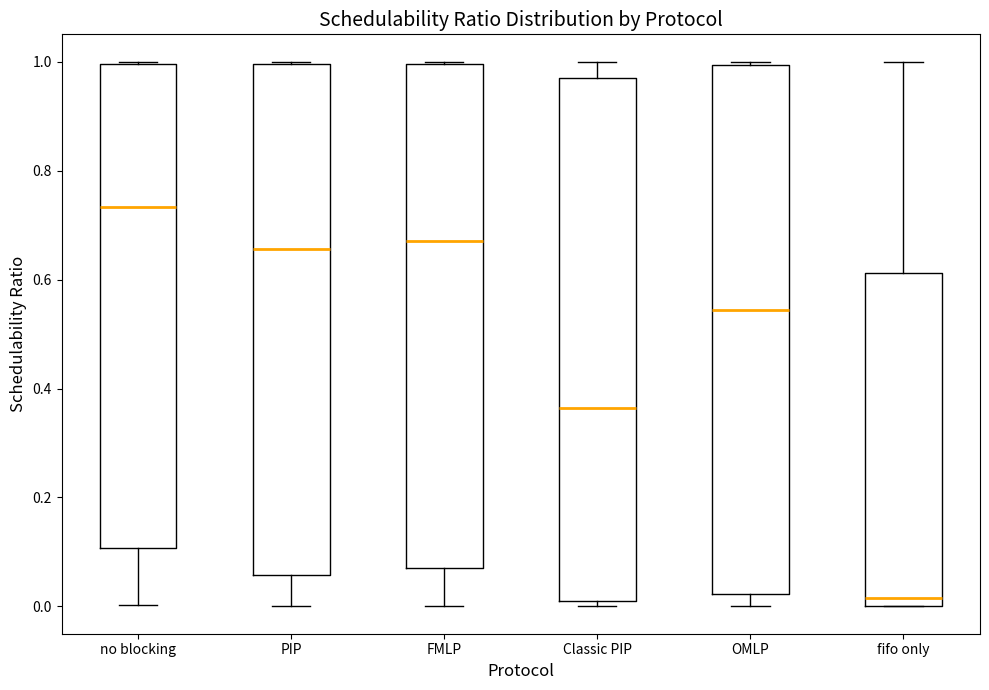

Reading left to right, transcribe this box plot: for each box, give where its median line is, the range the box spans, and where its two whiskers end, as read against the y-axis. The values are not printed on the chart, so give them approximately, as read against the axis.

no blocking: median 0.74, box 0.10 to 1.00, whiskers 0.00 to 1.00
PIP: median 0.66, box 0.06 to 1.00, whiskers 0.00 to 1.00
FMLP: median 0.68, box 0.08 to 1.00, whiskers 0.00 to 1.00
Classic PIP: median 0.36, box 0.02 to 0.96, whiskers 0.00 to 1.00
OMLP: median 0.54, box 0.02 to 1.00, whiskers 0.00 to 1.00 (just above the box's upper edge)
fifo only: median 0.02, box 0.00 to 0.62, whiskers 0.00 to 1.00